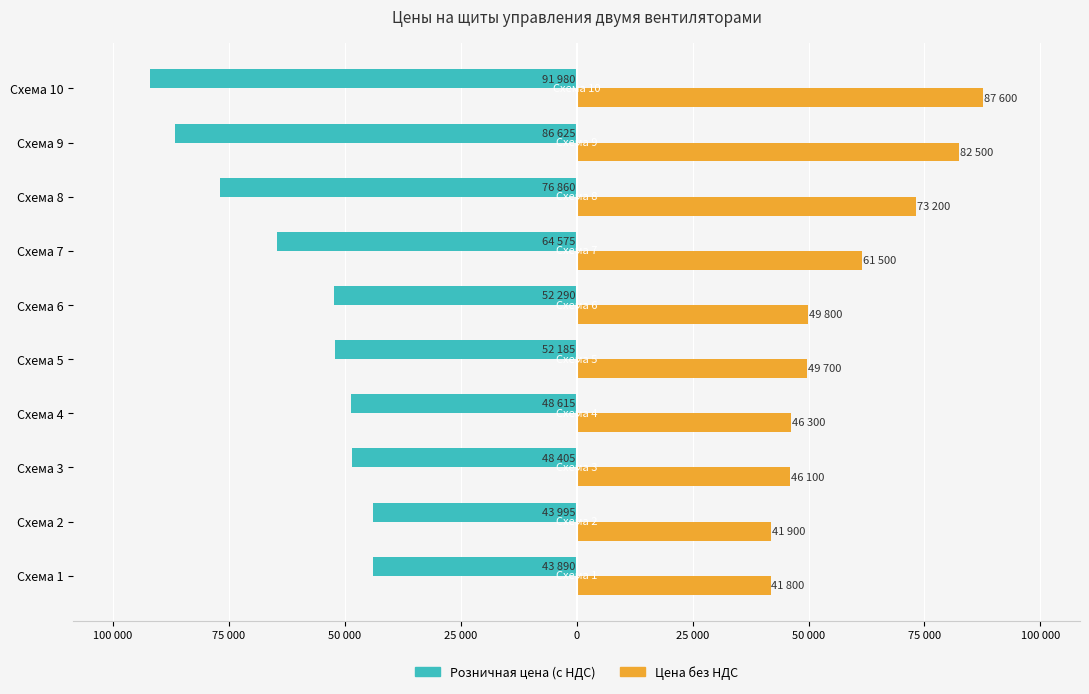

Rank the series by their maximum value, from lowest to highest.

Розничная цена (с НДС), Цена без НДС